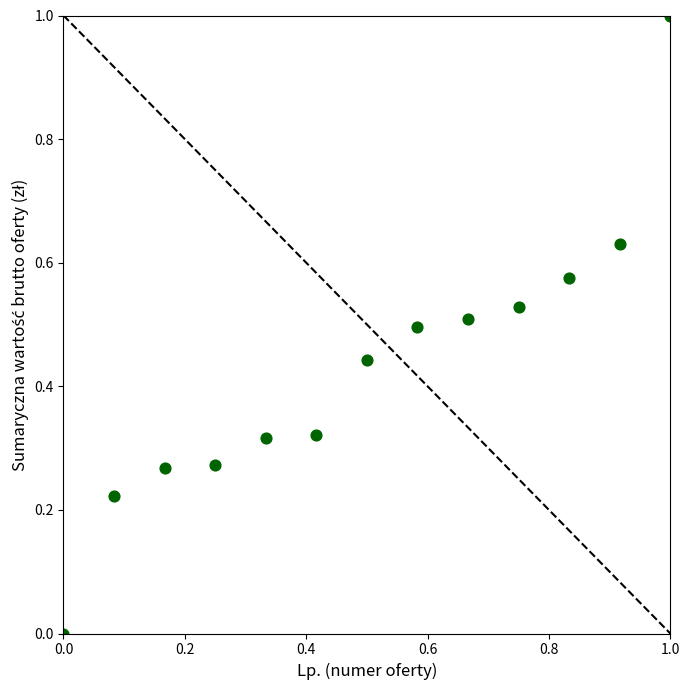

What is the range of X values (max minus min)?

1.0